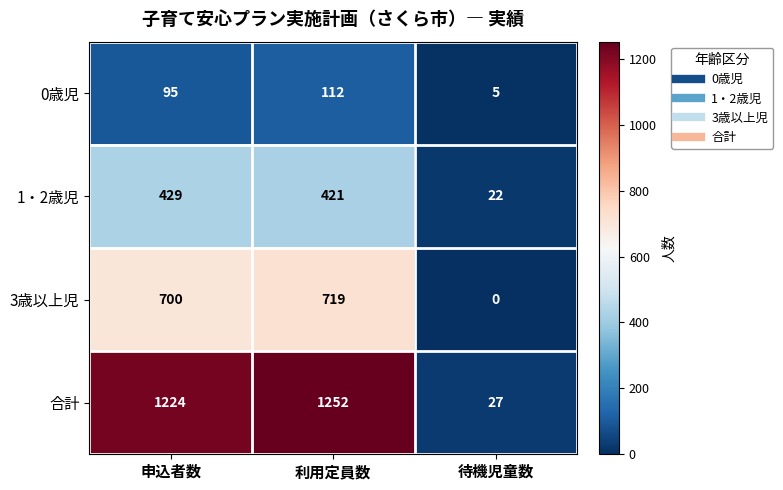

What is the sum of all 合計 values?

2503